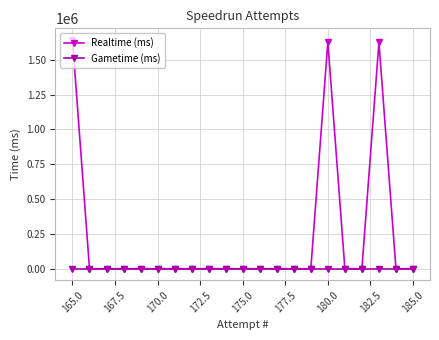

At which category does the chart reach its peak across all series?

165.0